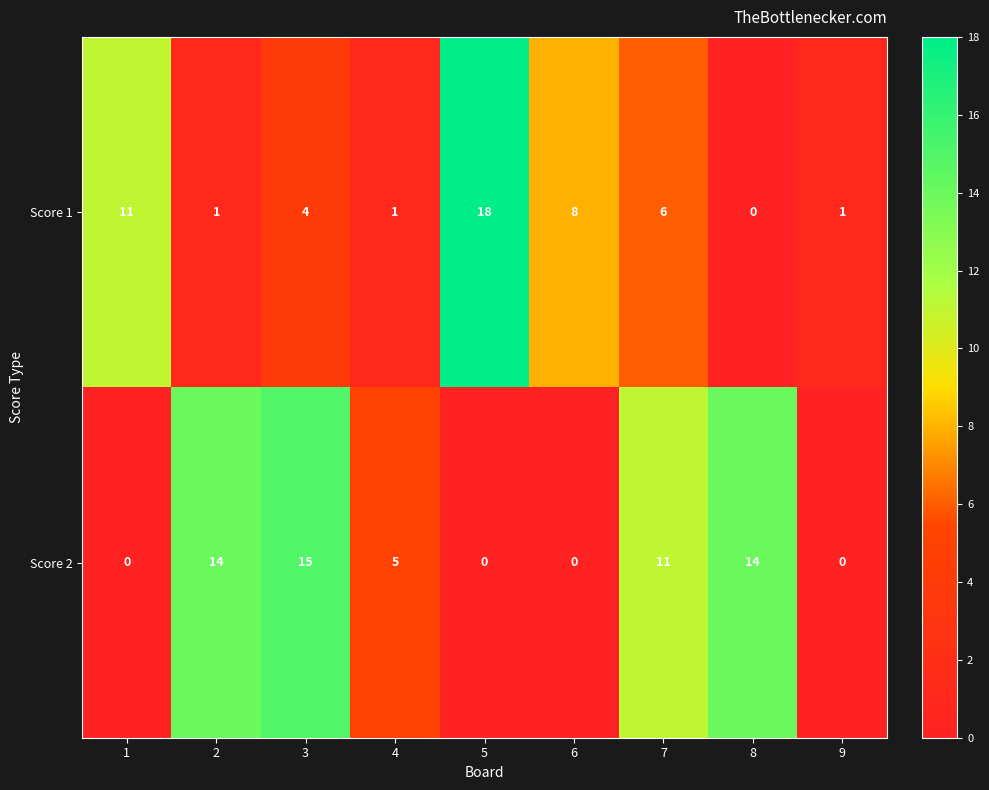

Rank the series at 1 from highest to lowest value.

Score 1, Score 2